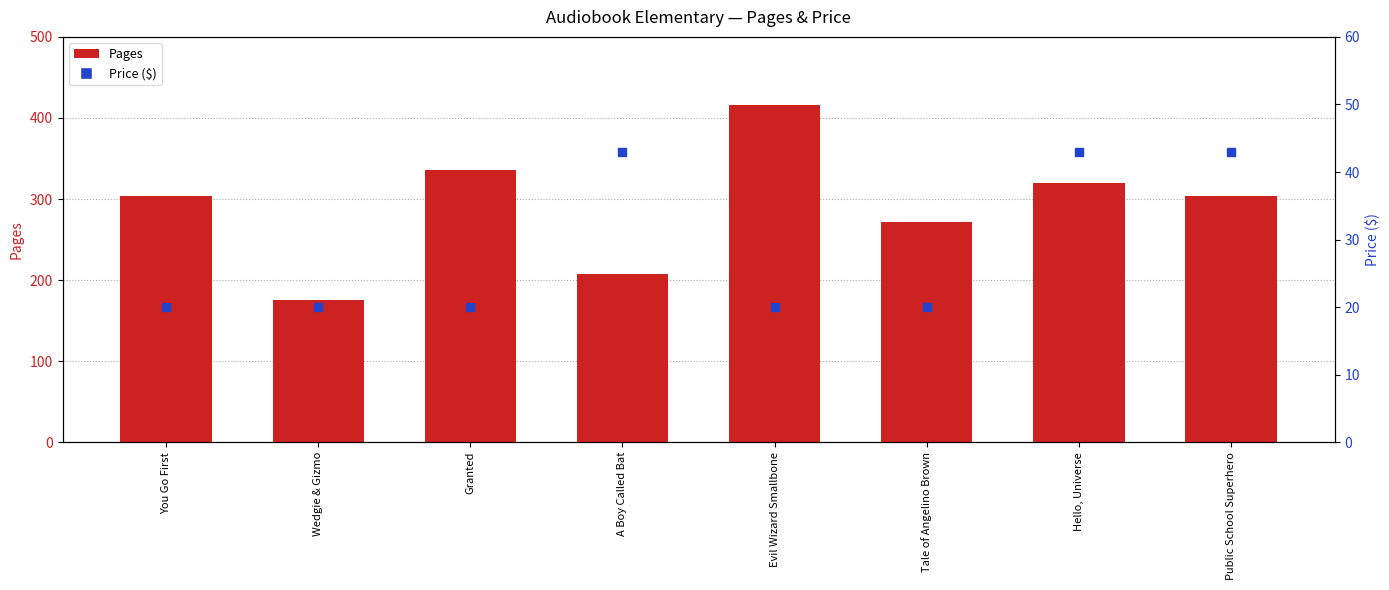

Which series reaches the minimum Y coordinate?

Price ($)